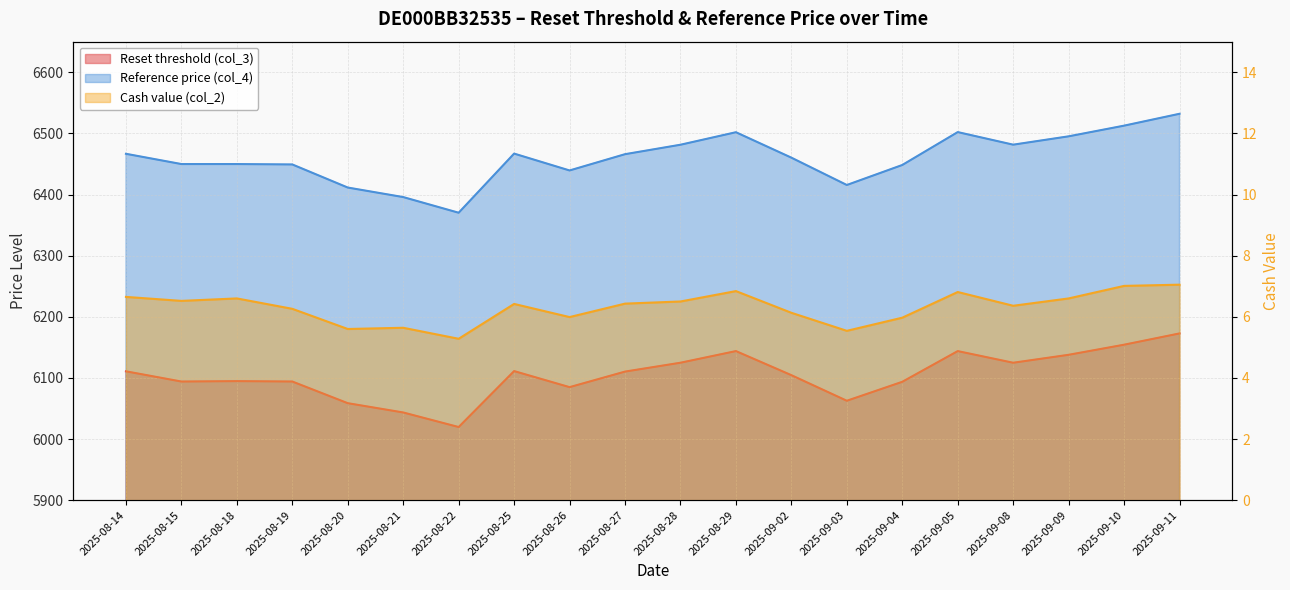

True or false: Reference price (col_4) and Cash value (col_2) intersect in this chart.

False